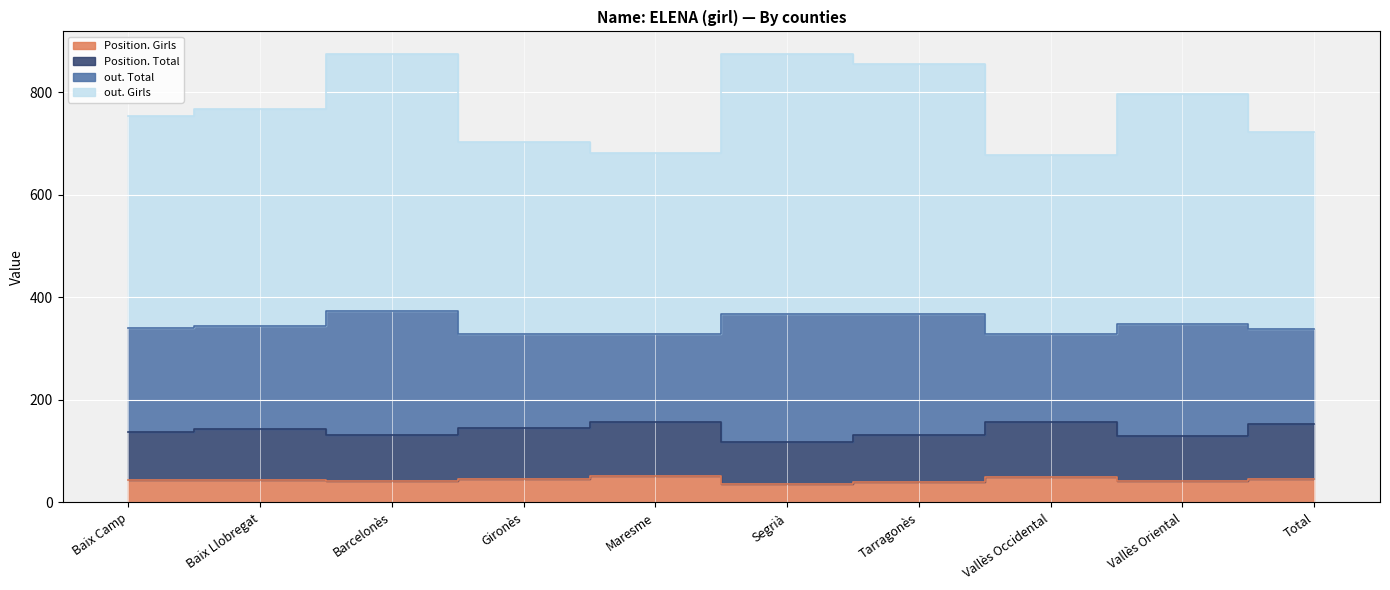

The Position. Total series shows 131 at Barcelonès. True or false?

True